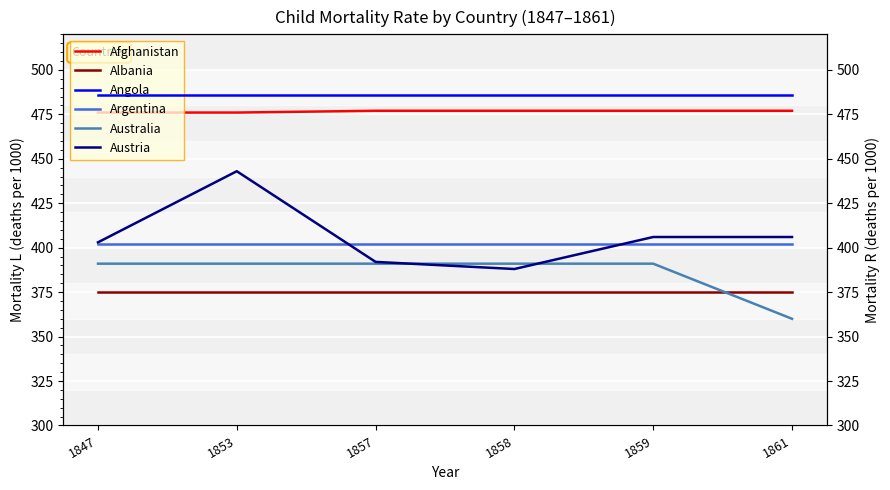

True or false: Argentina and Albania cross at least once.

False